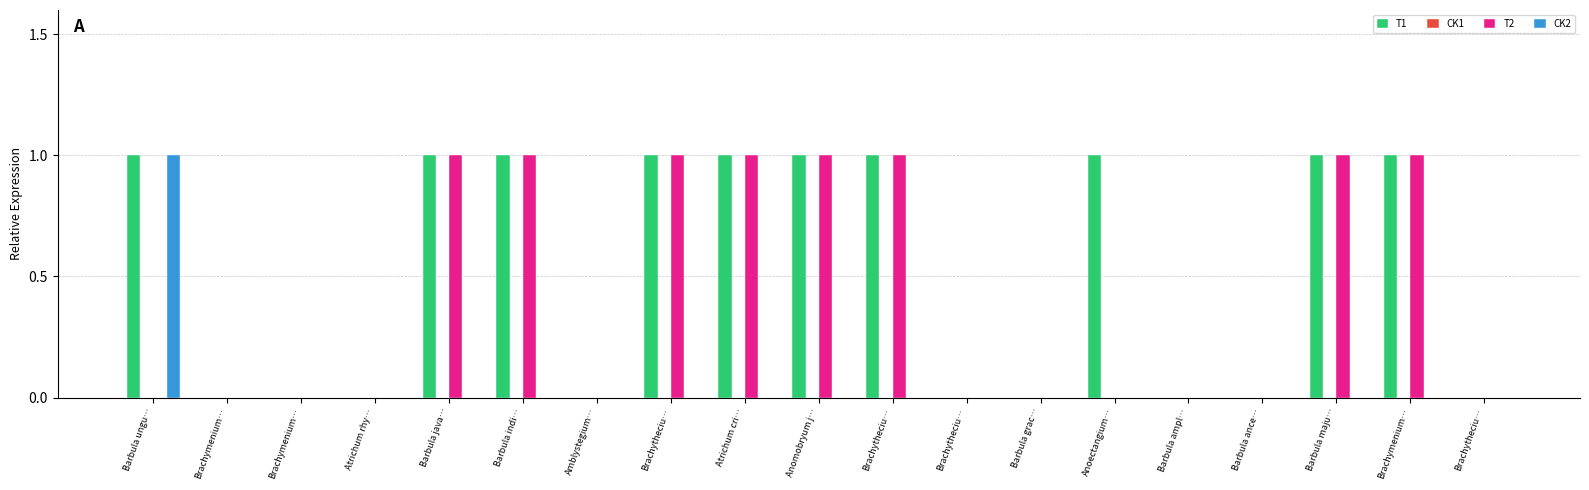

Reading left to right, what are all the values shown in this chart?

T1: Barbula ungu…=1	Brachymenium…=0	Brachymenium…=0	Atrichum rhy…=0	Barbula java…=1	Barbula indi…=1	Amblystegium…=0	Brachytheciu…=1	Atrichum cri…=1	Anomobryum j…=1	Brachytheciu…=1	Brachytheciu…=0	Barbula grac…=0	Anoectangium…=1	Barbula ampl…=0	Barbula ance…=0	Barbula maju…=1	Brachymenium…=1	Brachytheciu…=0
CK1: Barbula ungu…=0	Brachymenium…=0	Brachymenium…=0	Atrichum rhy…=0	Barbula java…=0	Barbula indi…=0	Amblystegium…=0	Brachytheciu…=0	Atrichum cri…=0	Anomobryum j…=0	Brachytheciu…=0	Brachytheciu…=0	Barbula grac…=0	Anoectangium…=0	Barbula ampl…=0	Barbula ance…=0	Barbula maju…=0	Brachymenium…=0	Brachytheciu…=0
T2: Barbula ungu…=0	Brachymenium…=0	Brachymenium…=0	Atrichum rhy…=0	Barbula java…=1	Barbula indi…=1	Amblystegium…=0	Brachytheciu…=1	Atrichum cri…=1	Anomobryum j…=1	Brachytheciu…=1	Brachytheciu…=0	Barbula grac…=0	Anoectangium…=0	Barbula ampl…=0	Barbula ance…=0	Barbula maju…=1	Brachymenium…=1	Brachytheciu…=0
CK2: Barbula ungu…=1	Brachymenium…=0	Brachymenium…=0	Atrichum rhy…=0	Barbula java…=0	Barbula indi…=0	Amblystegium…=0	Brachytheciu…=0	Atrichum cri…=0	Anomobryum j…=0	Brachytheciu…=0	Brachytheciu…=0	Barbula grac…=0	Anoectangium…=0	Barbula ampl…=0	Barbula ance…=0	Barbula maju…=0	Brachymenium…=0	Brachytheciu…=0